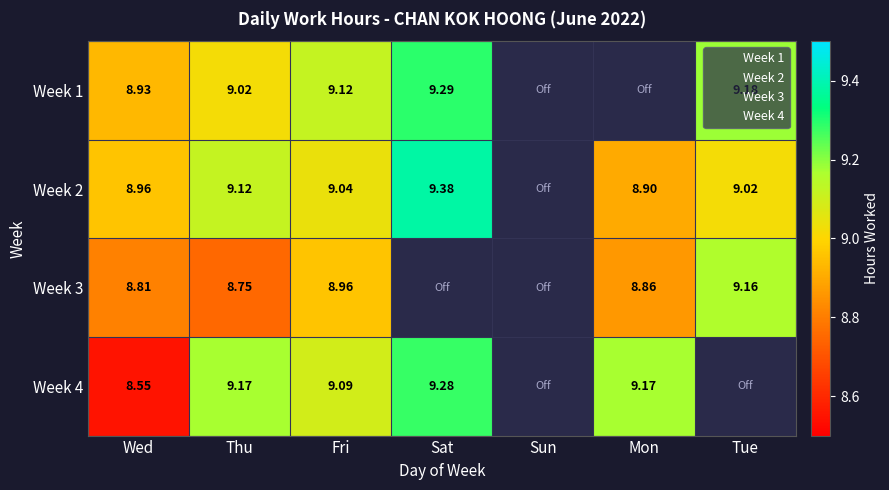

What is the highest value of the Week 4 series?

9.3